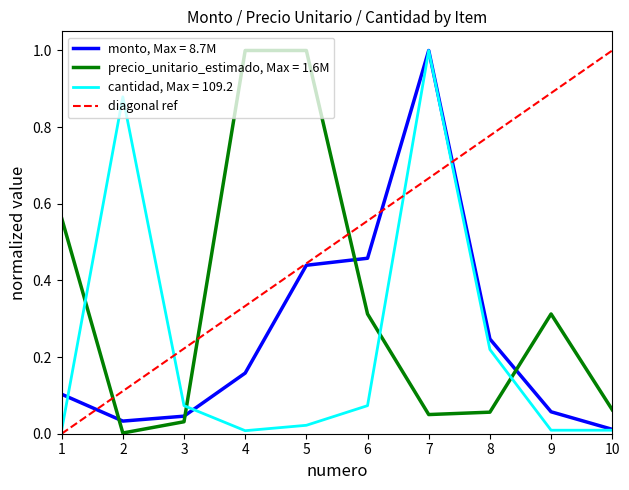

The cantidad, Max = 109.2 series shows 0.2 at 2. True or false?

False